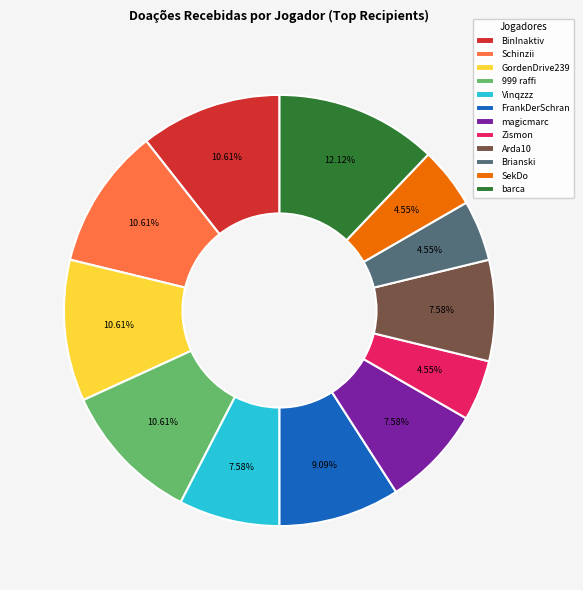

How many slices are in this pie chart?

12